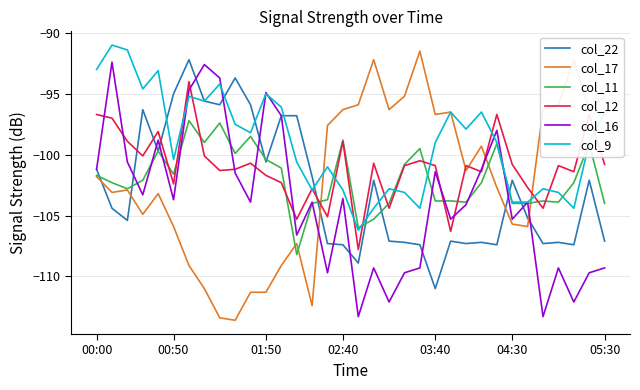

Is this an area chart (filled region under the line)?

No